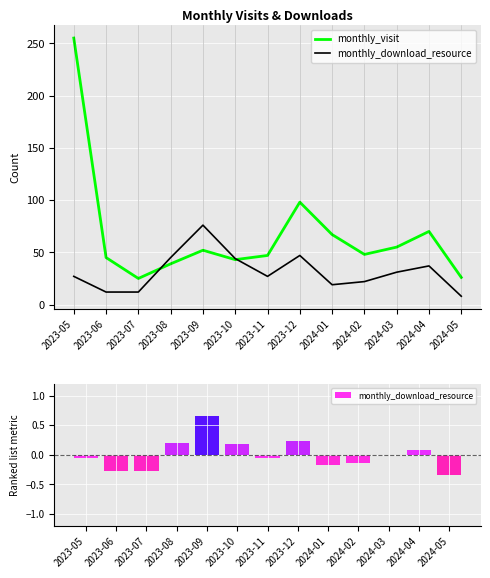

What are all the series names shown in the legend?

monthly_visit, monthly_download_resource